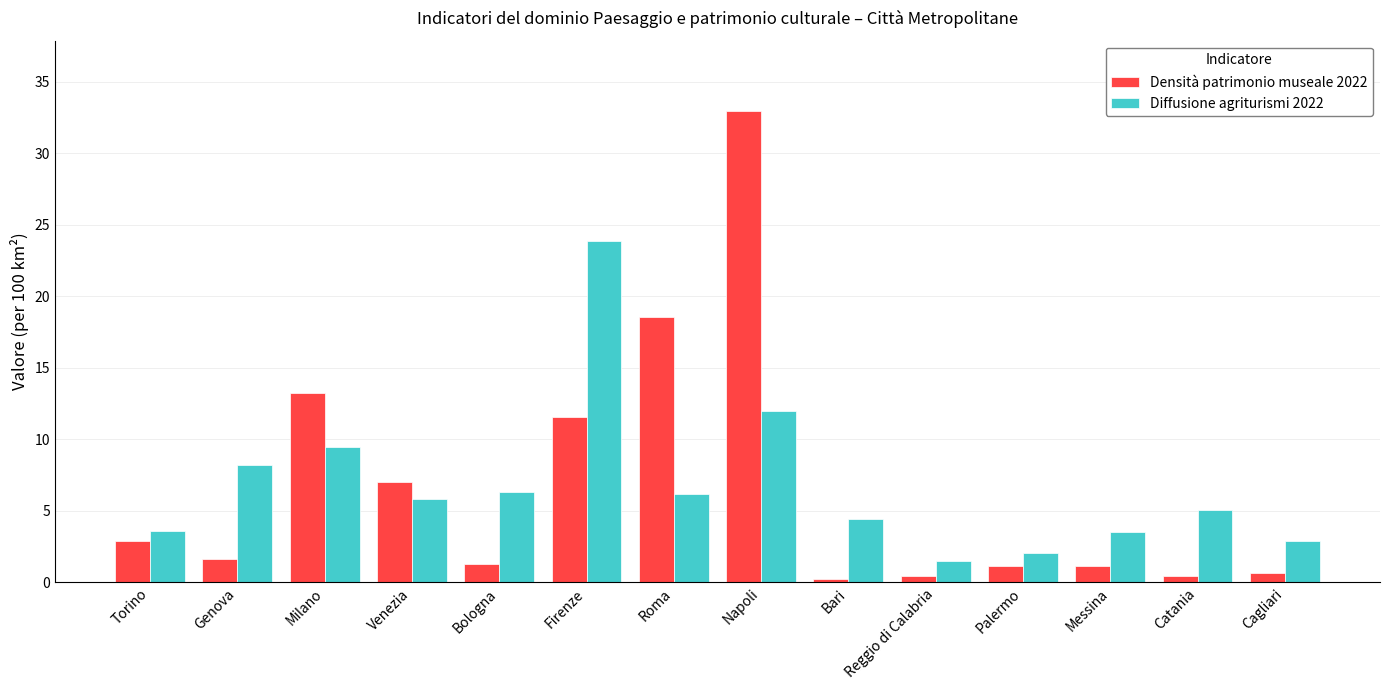

What value does the Diffusione agriturismi 2022 series have at Firenze?

23.9